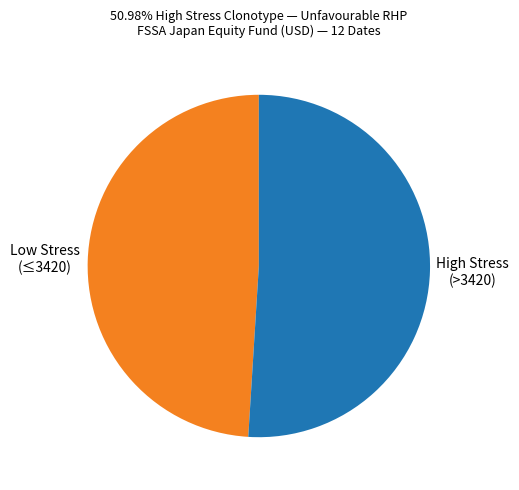

Is there a majority slice in this chart?

Yes